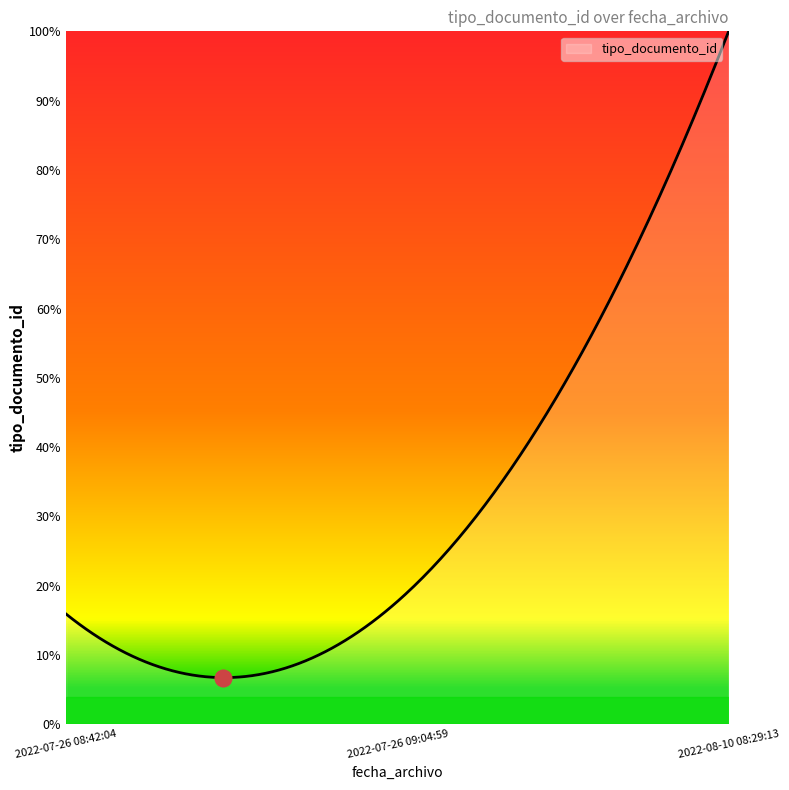

What is the difference between the maximum and minimum values?

93.3